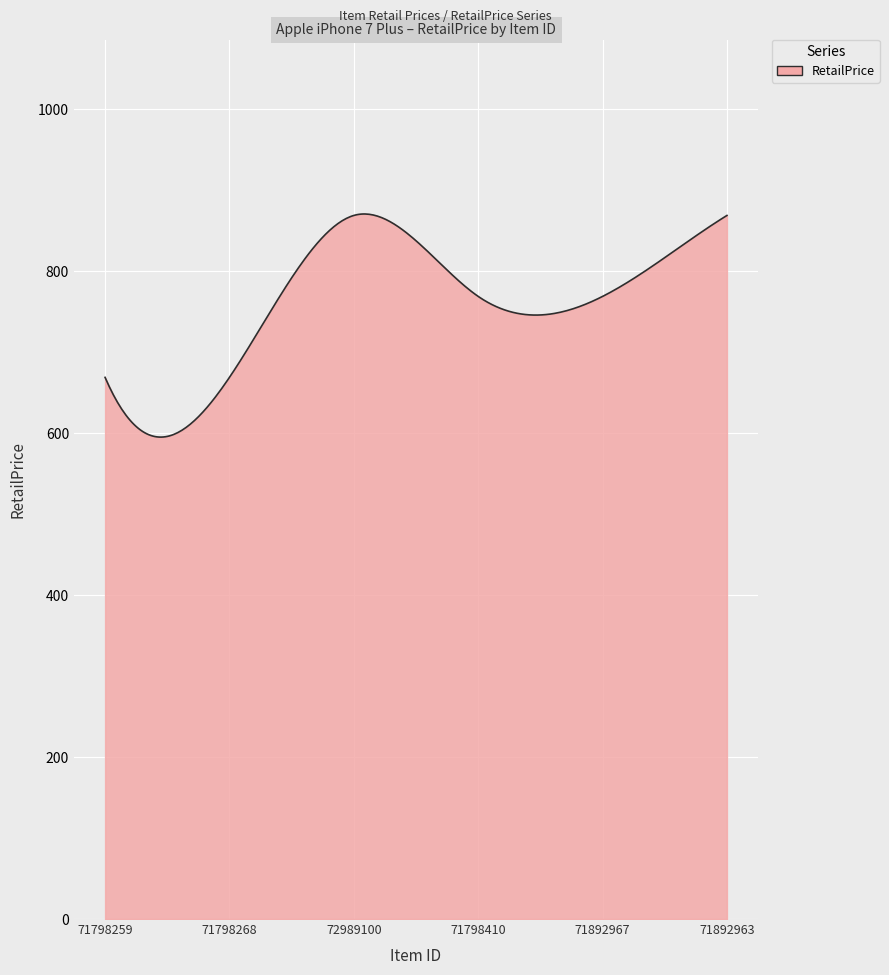

What is the minimum value shown in the chart?

595.2